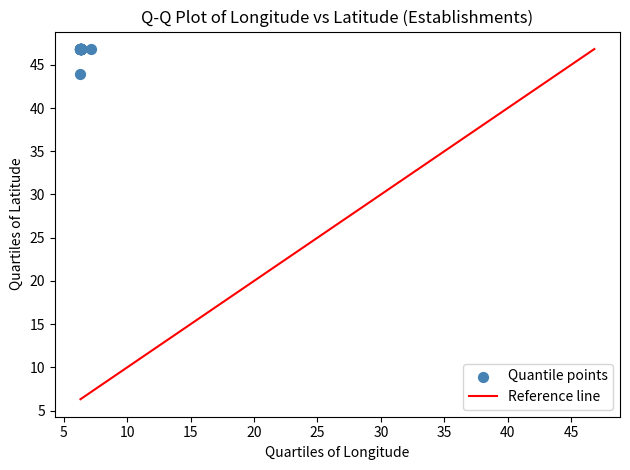

What Y value in the scatter plot is closest to 45?

43.9